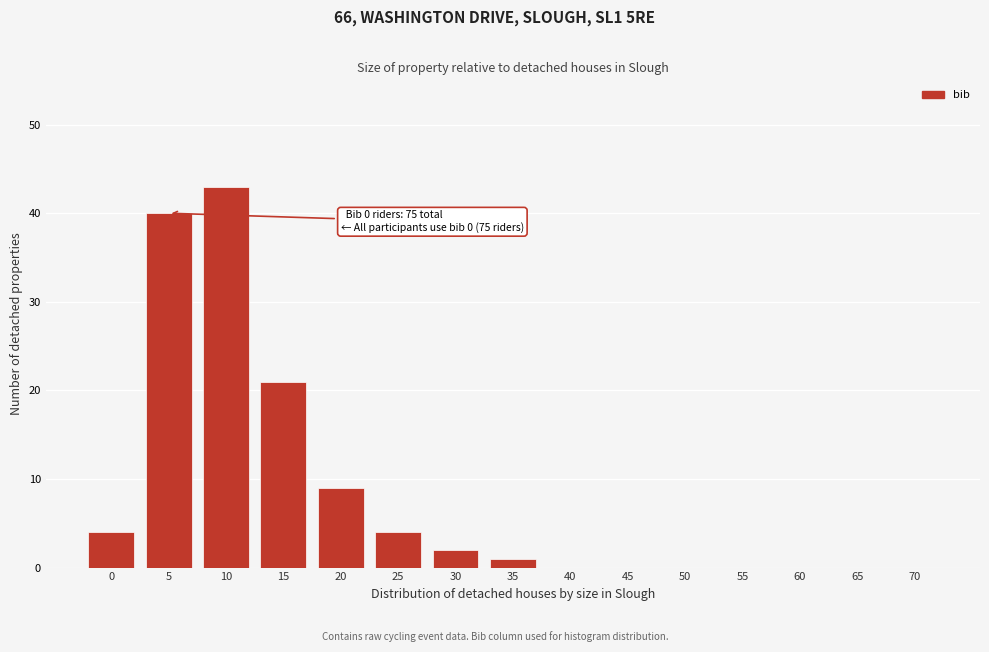

Reading right to left, extract all data points from this chart.

70=0	65=0	60=0	55=0	50=0	45=0	40=0	35=1	30=2	25=4	20=9	15=21	10=43	5=40	0=4